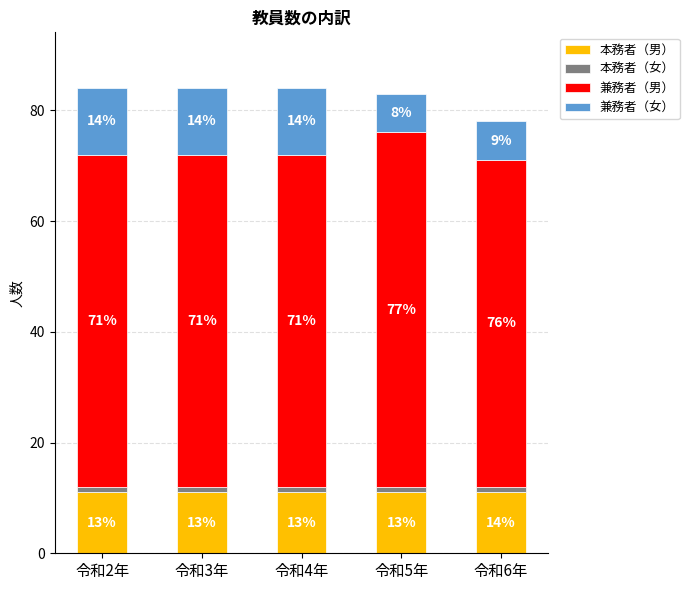

Is it true that 本務者（男） equals 11 at 令和6年?

True